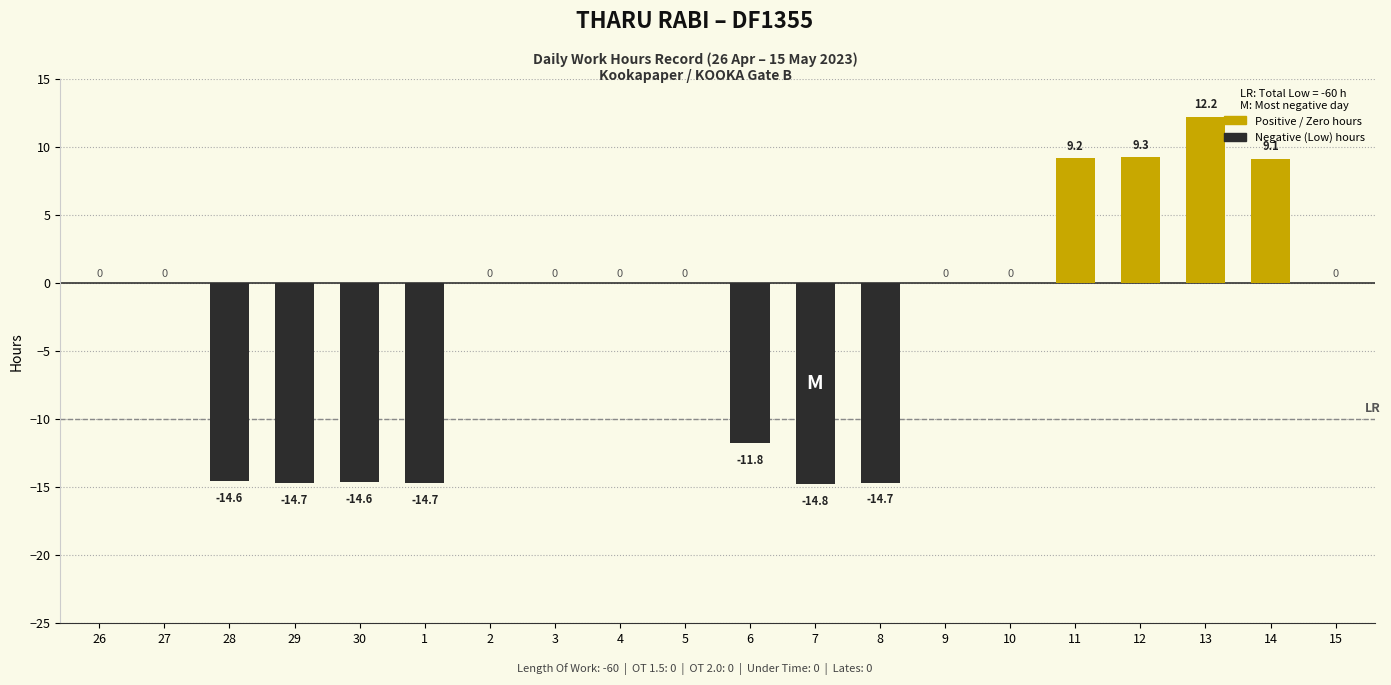

True or false: the data shows 0.0 at 15.

True